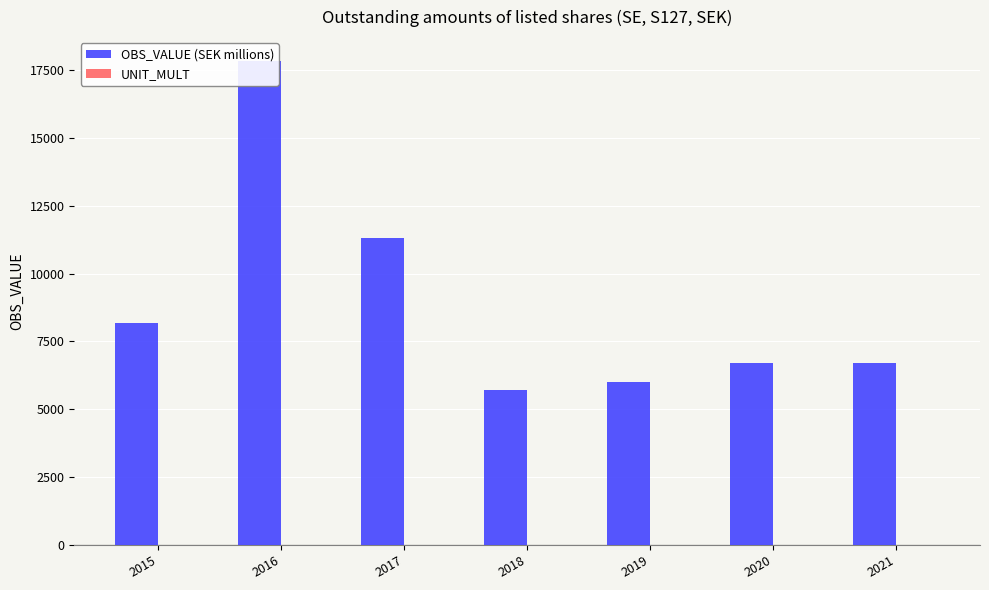

List the series in order of their peak value, highest first.

OBS_VALUE (SEK millions), UNIT_MULT